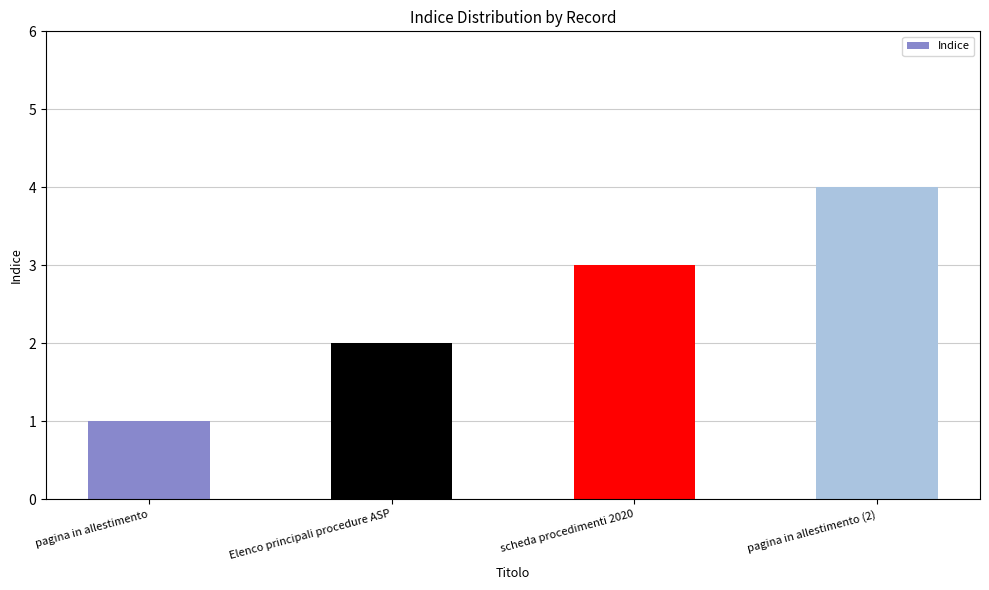

The value at scheda procedimenti 2020 is 2. True or false?

False